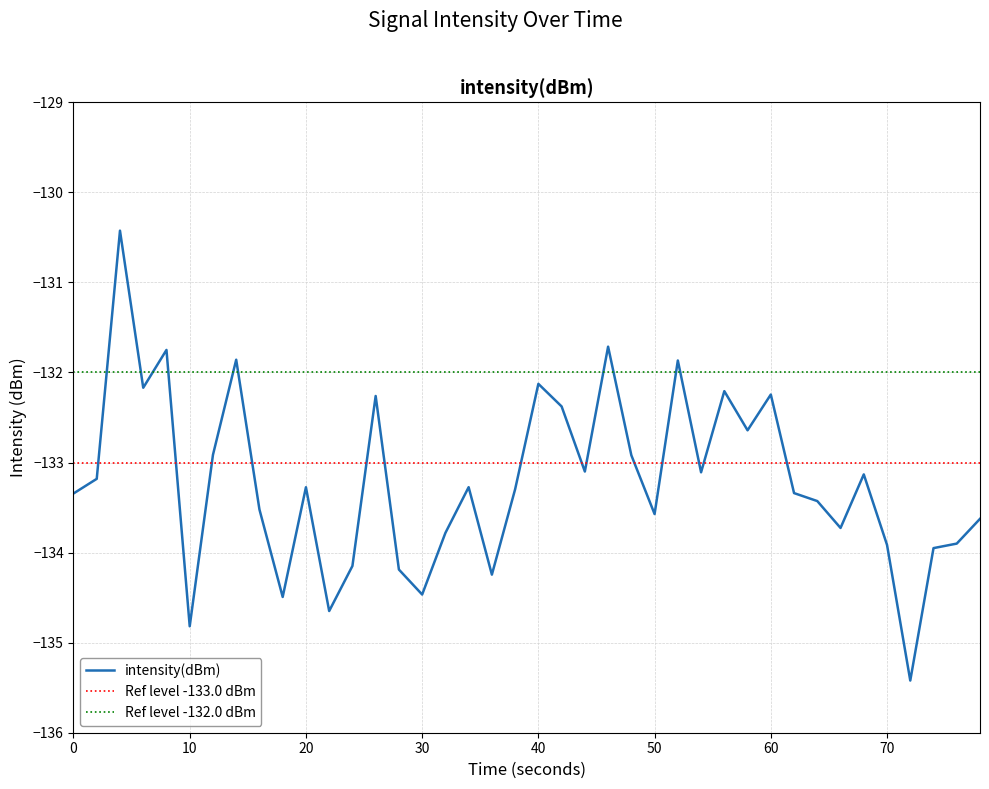

What is the highest value of the intensity(dBm) series?

-130.4